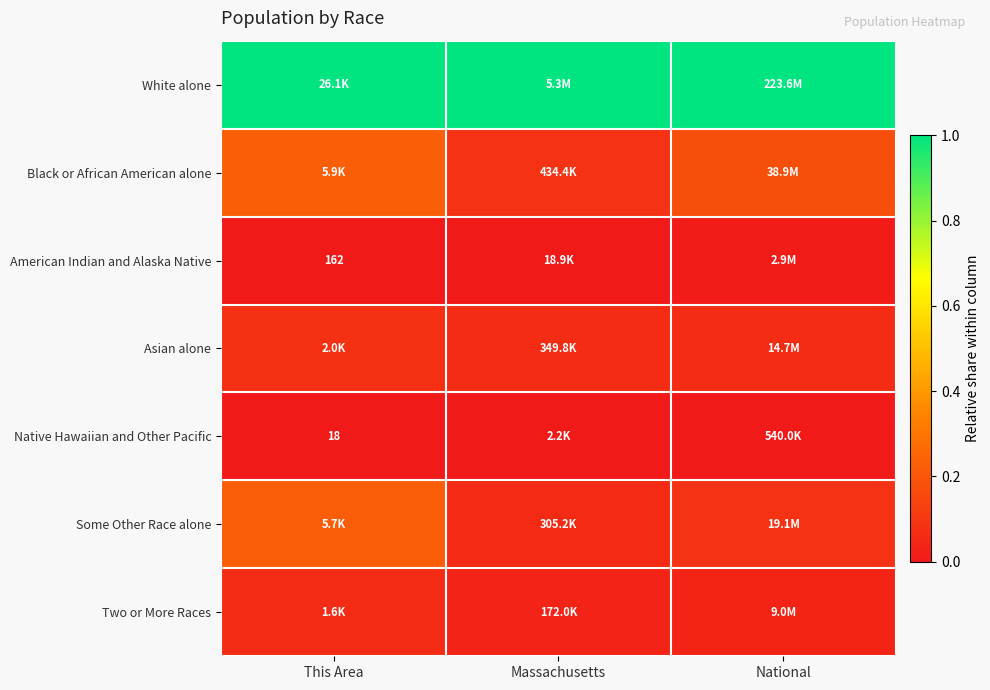

Rank the series by their maximum value, from lowest to highest.

Native Hawaiian and Other Pacific, American Indian and Alaska Native, Two or More Races, Asian alone, Some Other Race alone, Black or African American alone, White alone